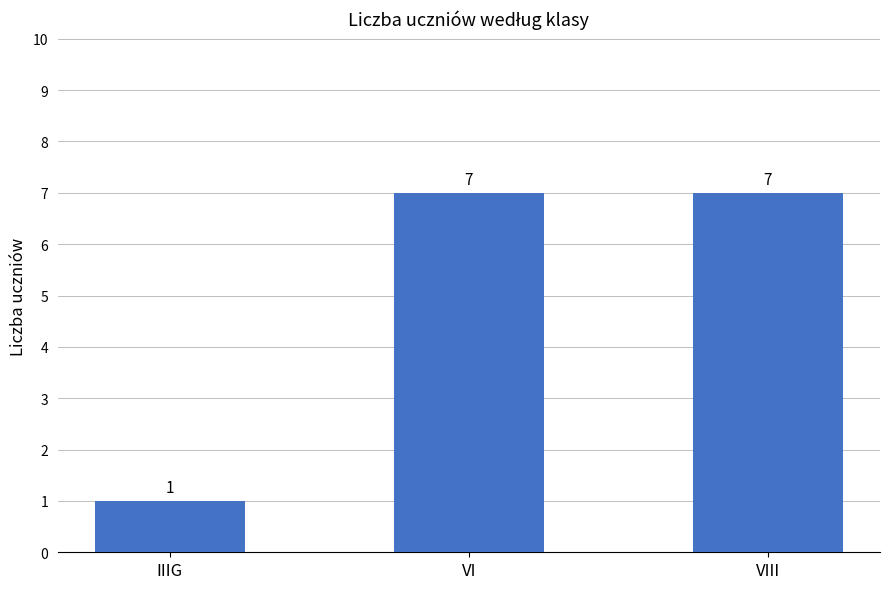

How many values are between 1 and 7?

3